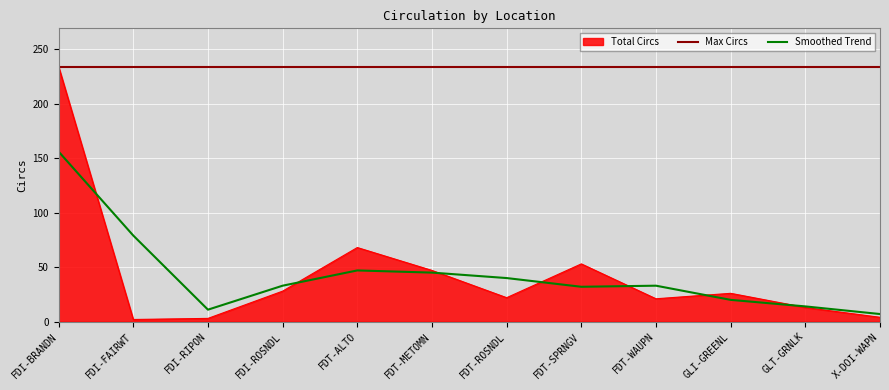

How many interior local peaks (higher than both neighbors) does the data have?

3